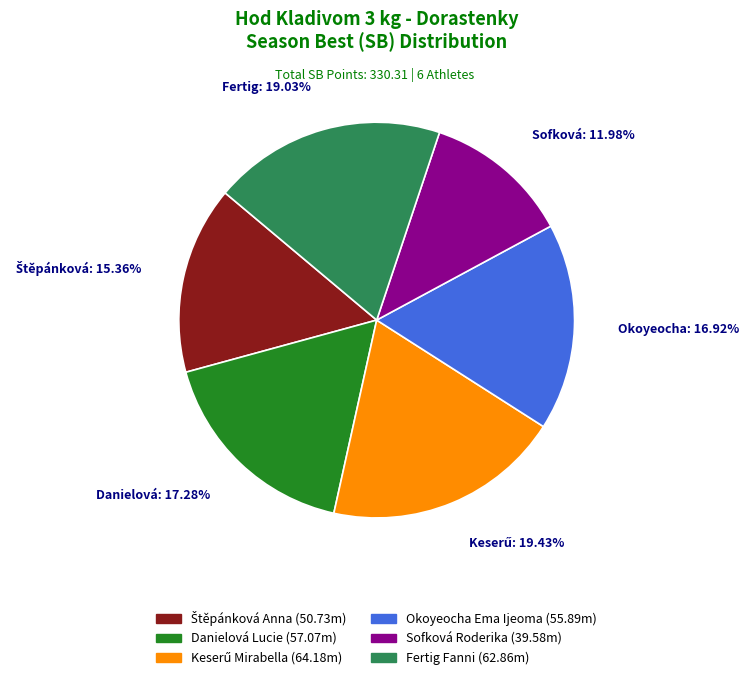

Which slice is the smallest?

Sofková Roderika